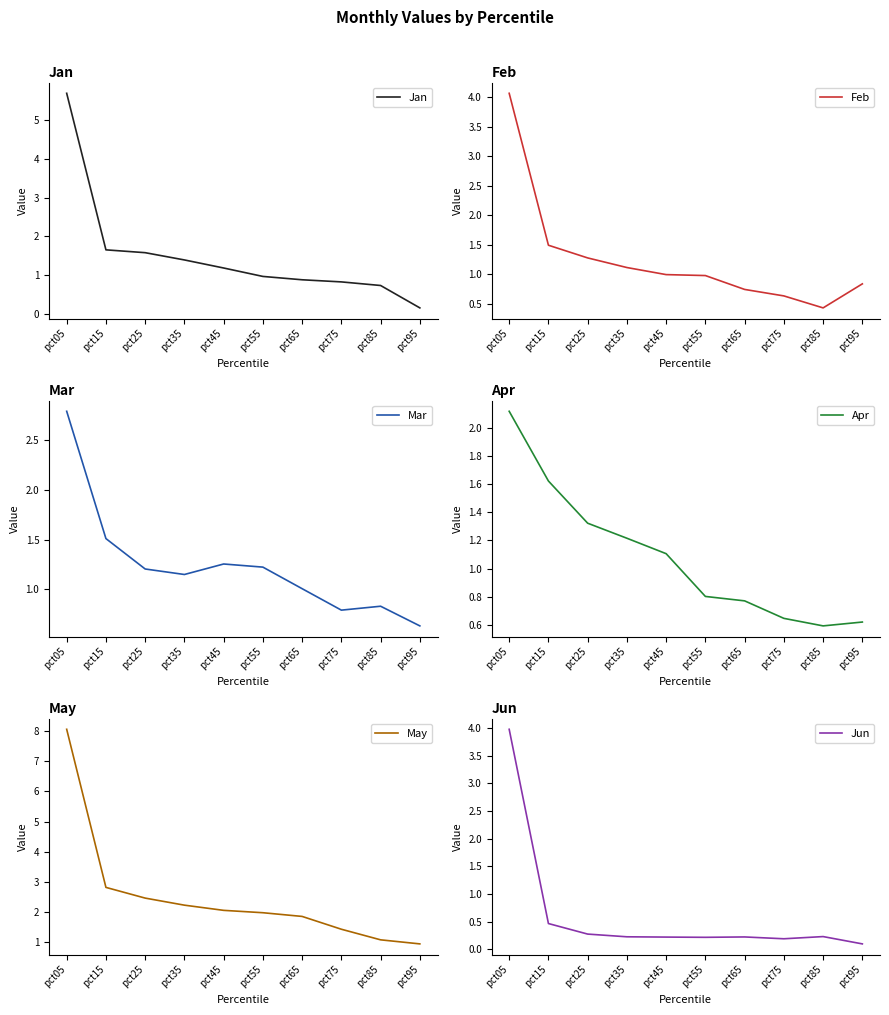

What is the difference between the second highest and minimum values in the May series?

1.9